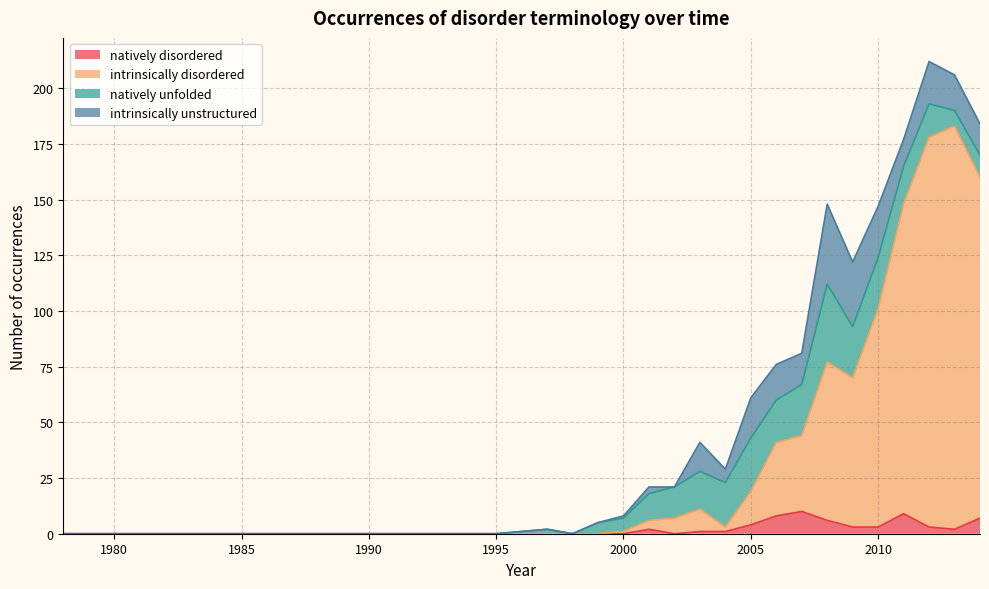

At which category does the chart reach its minimum across all series?

1978